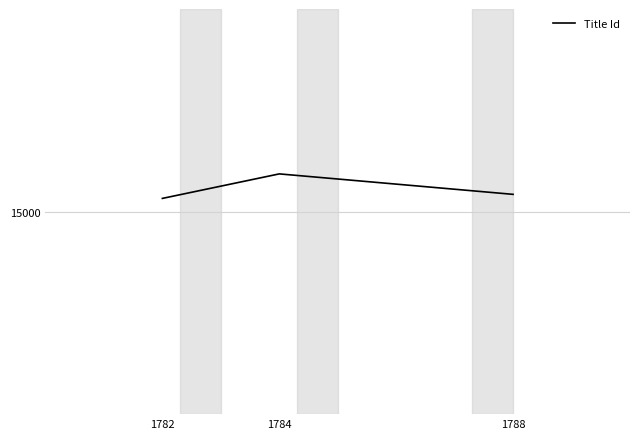

The chart shows a value of 8299 at 1784. True or false?

False